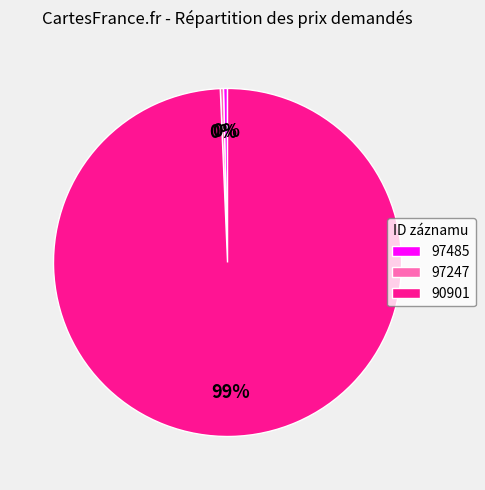

Does any single category account for the majority?

Yes